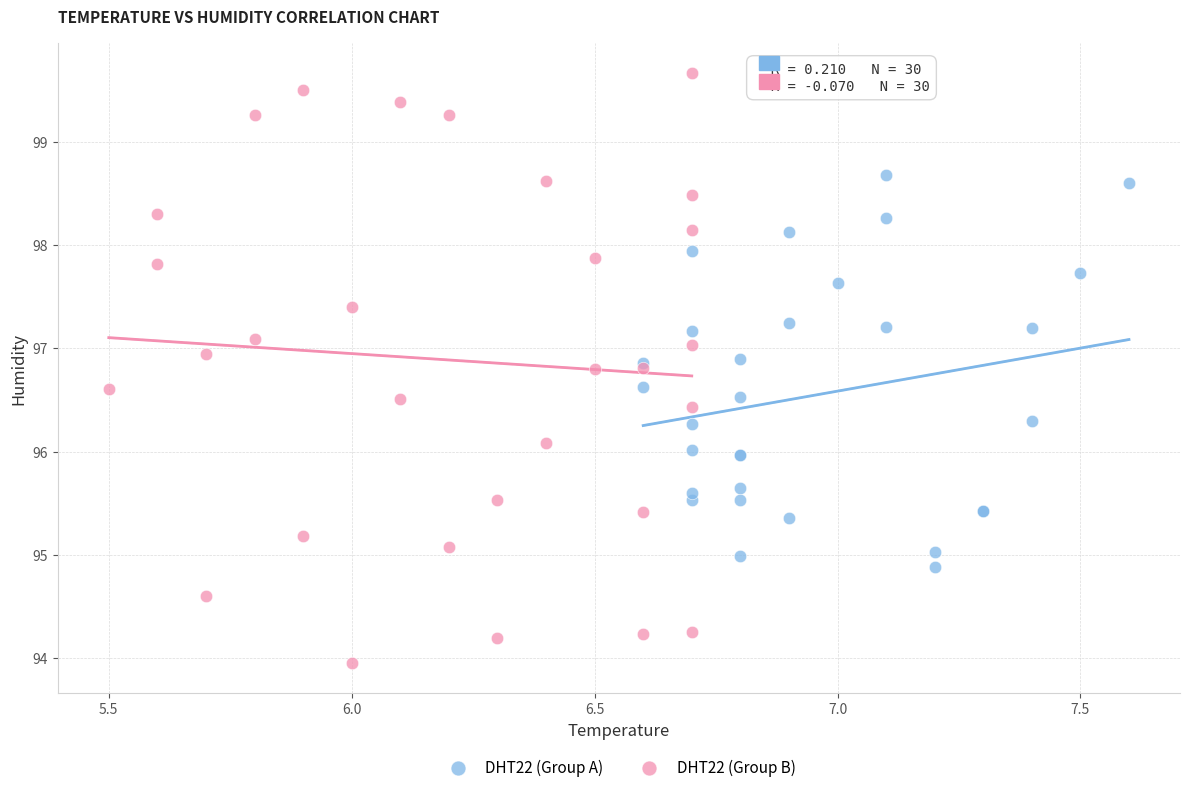

Which series has the largest Y range (max minus min)?

DHT22 (Group B)